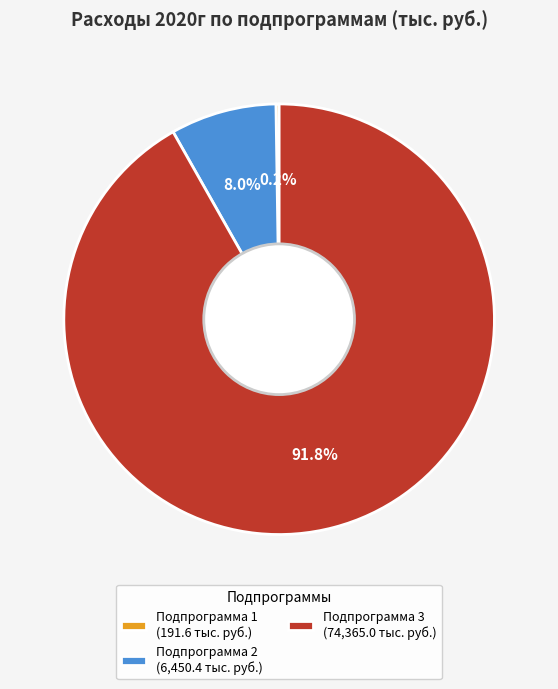

What is the majority slice?

Подпрограмма 3 (74,365.0 тыс. руб.)